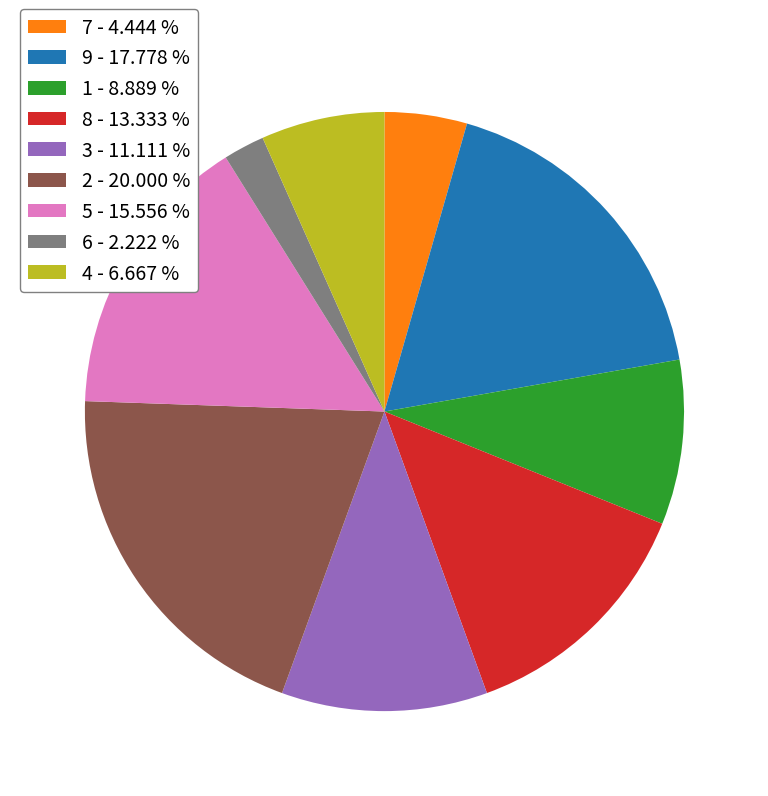

Do 2 - 20.000 % and 1 - 8.889 % together represent more than half of the pie?

No